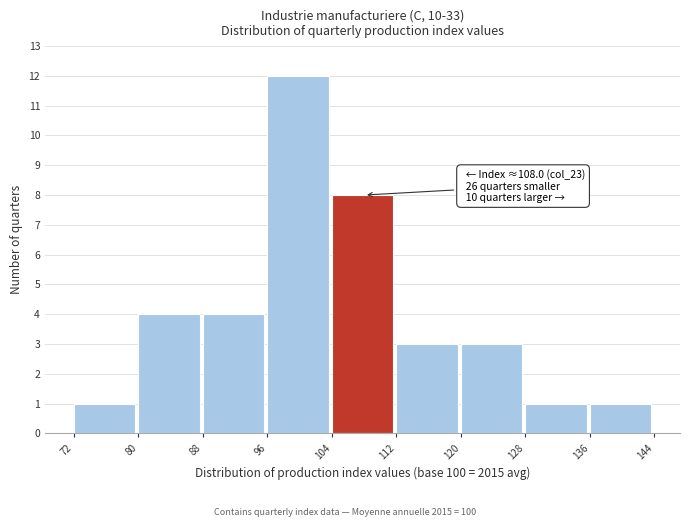

Over which range of the x-axis is the bar tallest?

96 to 104